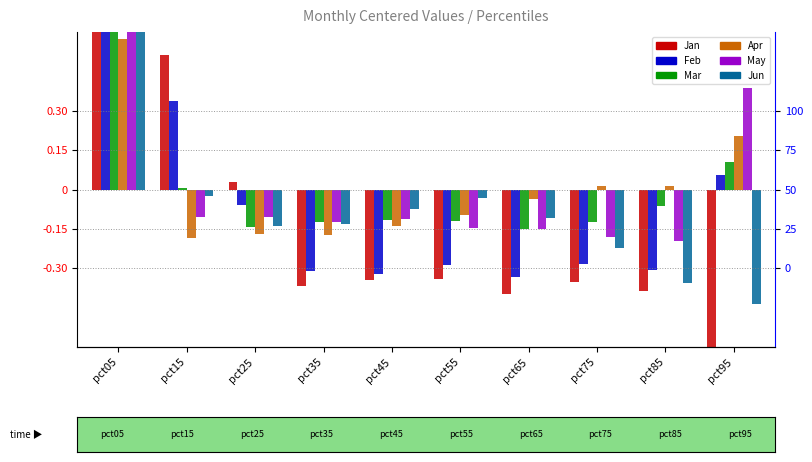

The value of Feb at pct85 is -0.5. True or false?

False